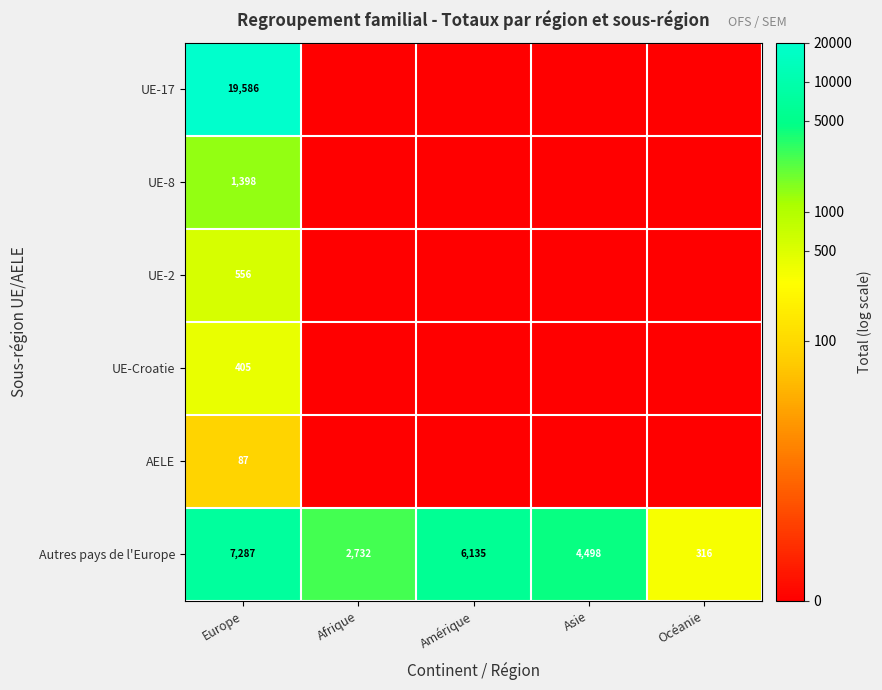

At which category is the sum across all series the highest?

Europe